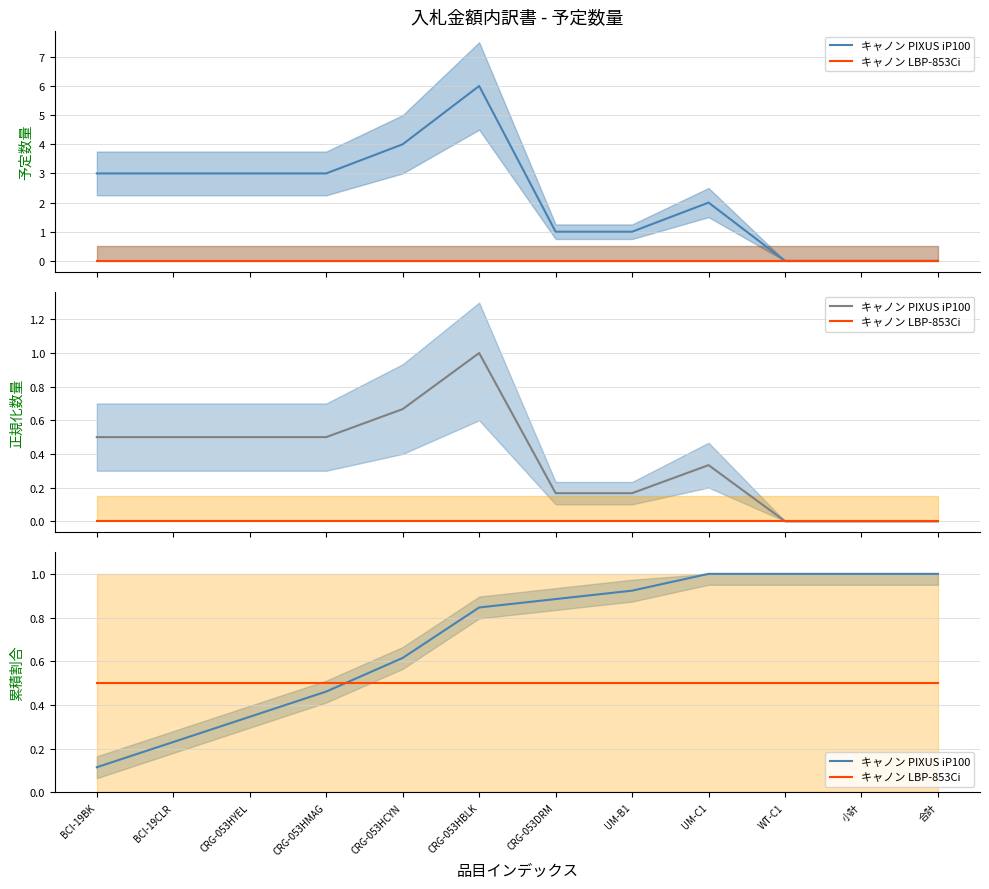

Which series ends up on top after the final intersection of キャノン LBP-853Ci and キャノン PIXUS iP100?

キャノン PIXUS iP100